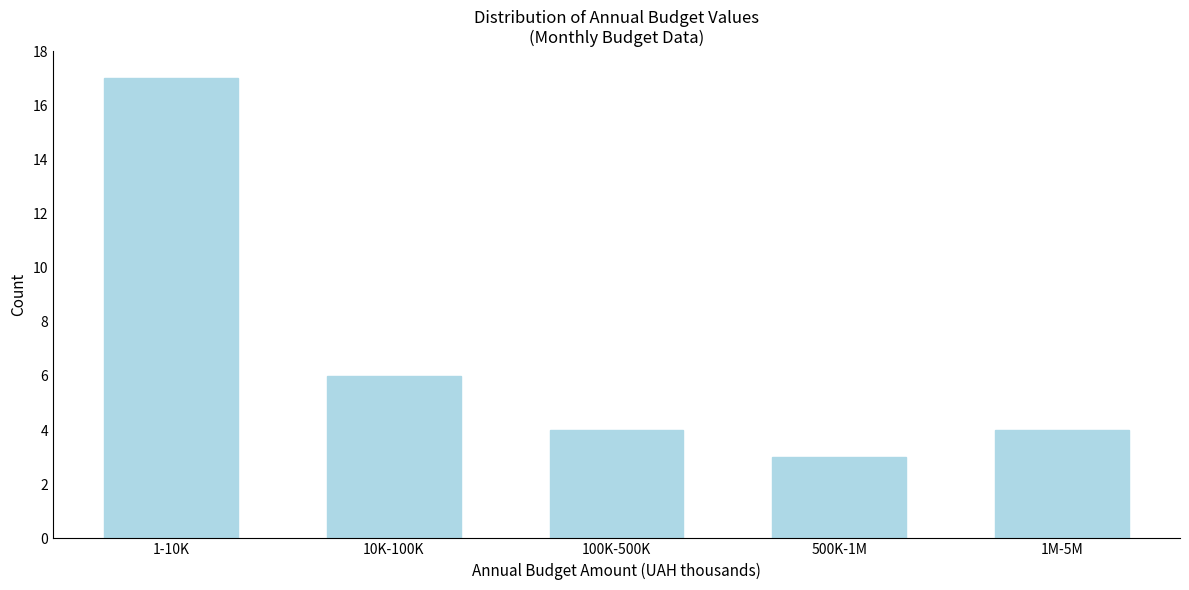

Reading left to right, what are all the values shown in this chart?

17	6	4	3	4